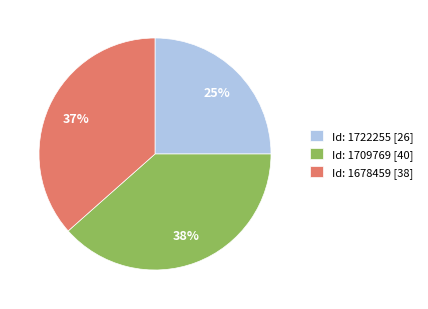

Count the number of slices in the pie.

3